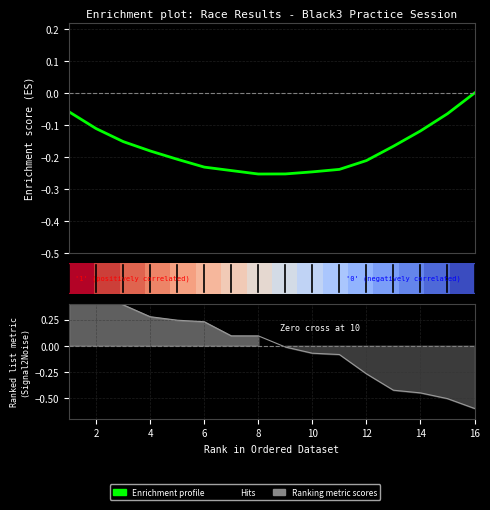

What is the minimum value shown in the chart?

-0.3